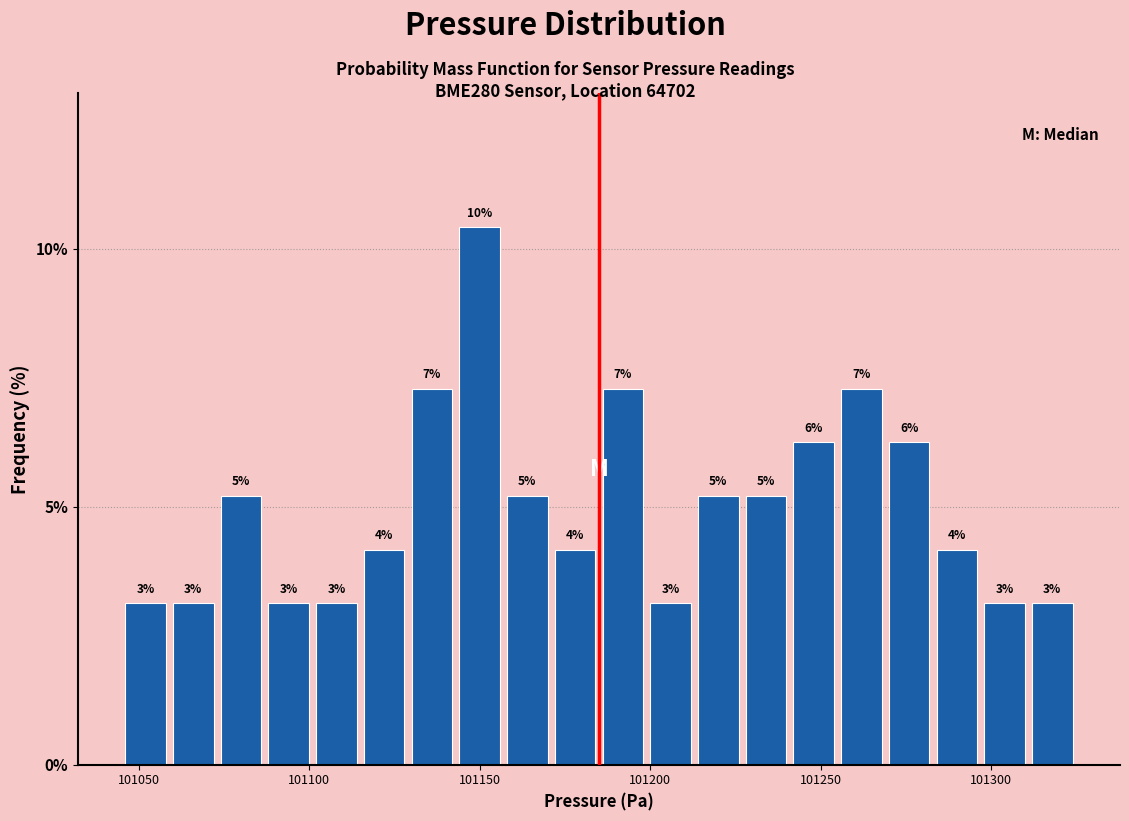

Read against the x-axis, roughly where is the centre of the tallest bar?

101150